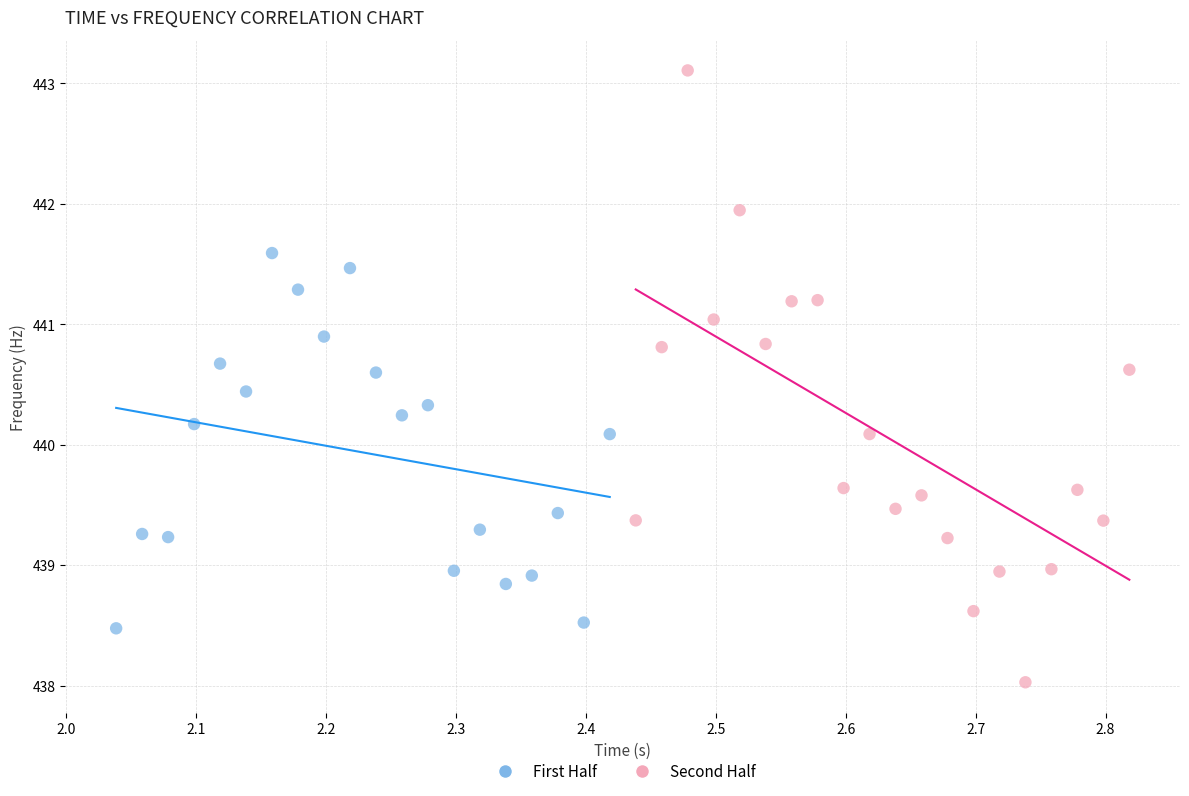

Which series contains the highest Y value?

Second Half